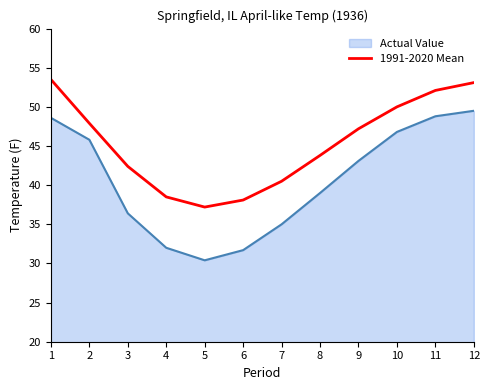

Rank the series at 1 from highest to lowest value.

1991-2020 Mean, Actual Value